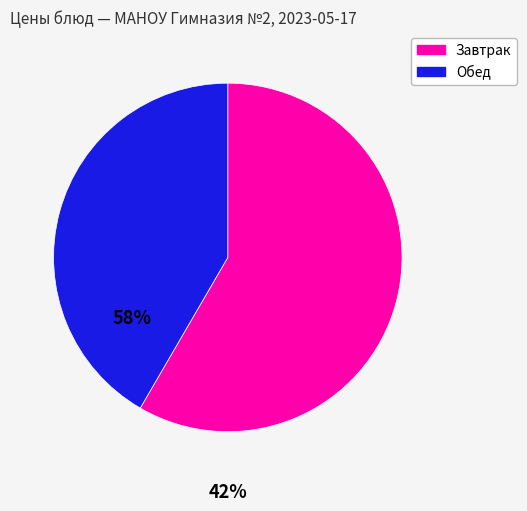

Does any single category account for the majority?

Yes